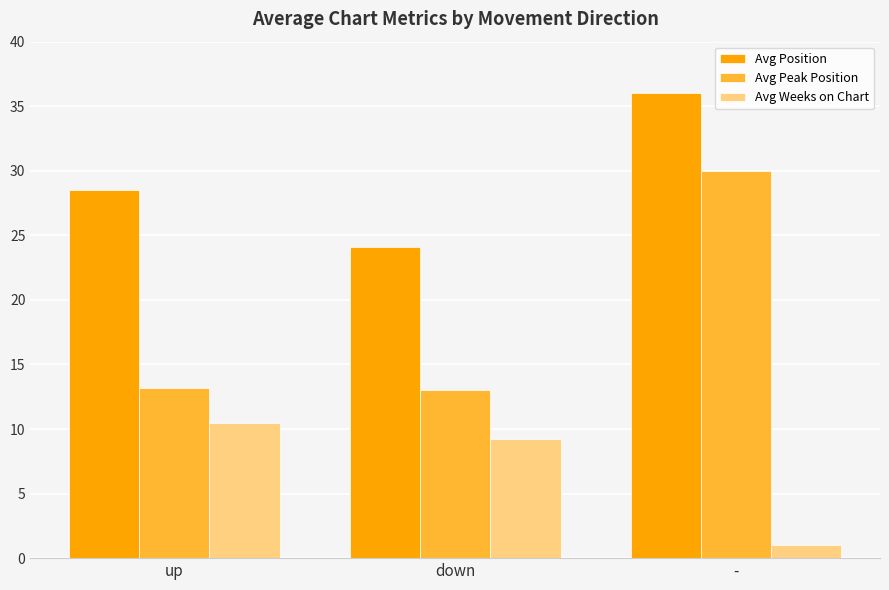

The value of Avg Position at up is 17.9. True or false?

False